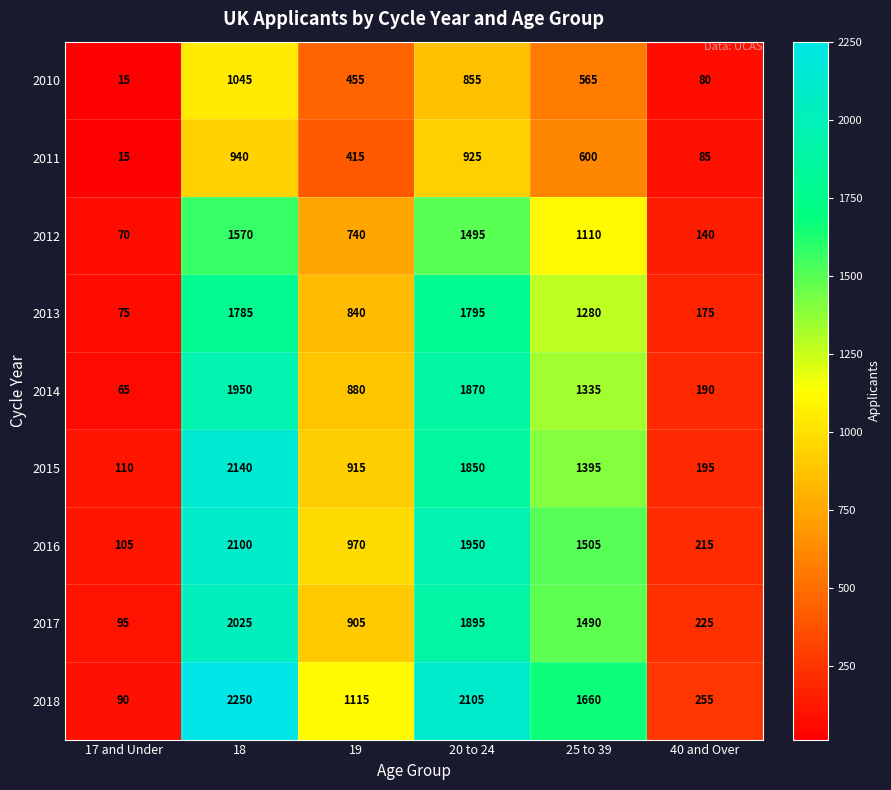

What is the difference between the maximum and minimum values in the 2017 series?

1930